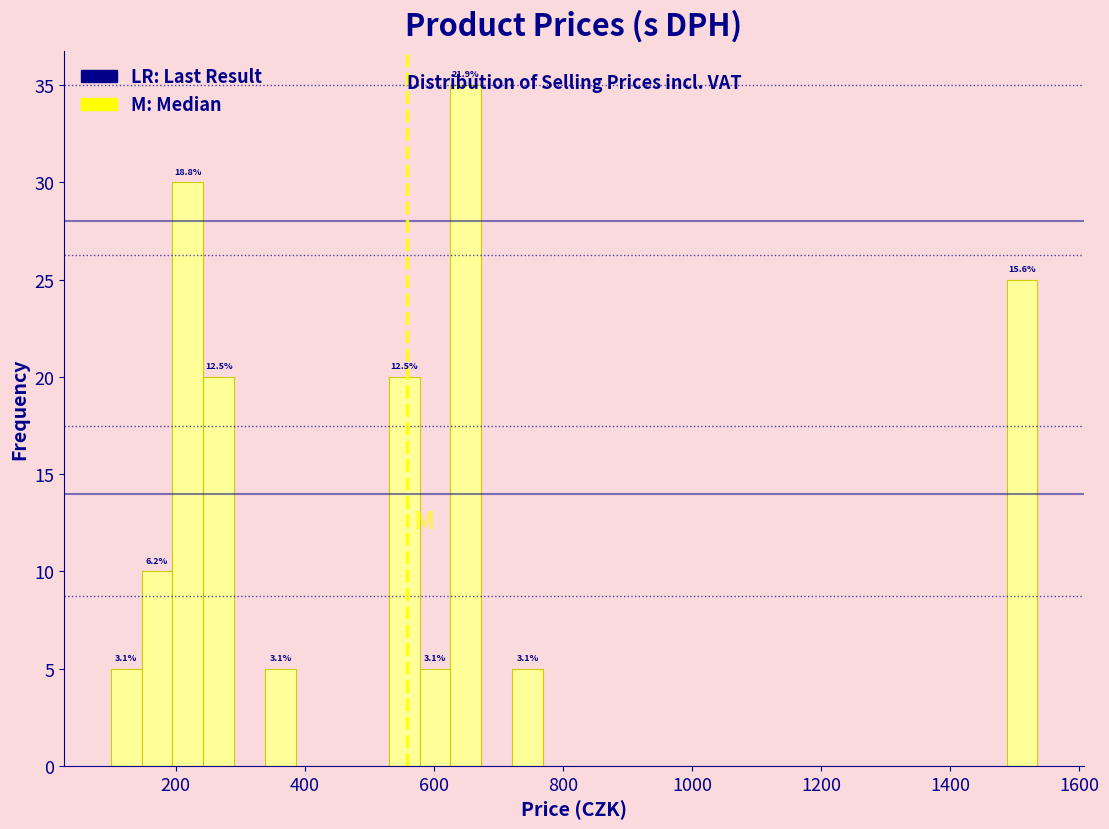

Read against the x-axis, roughly where is the centre of the tallest bar?

640